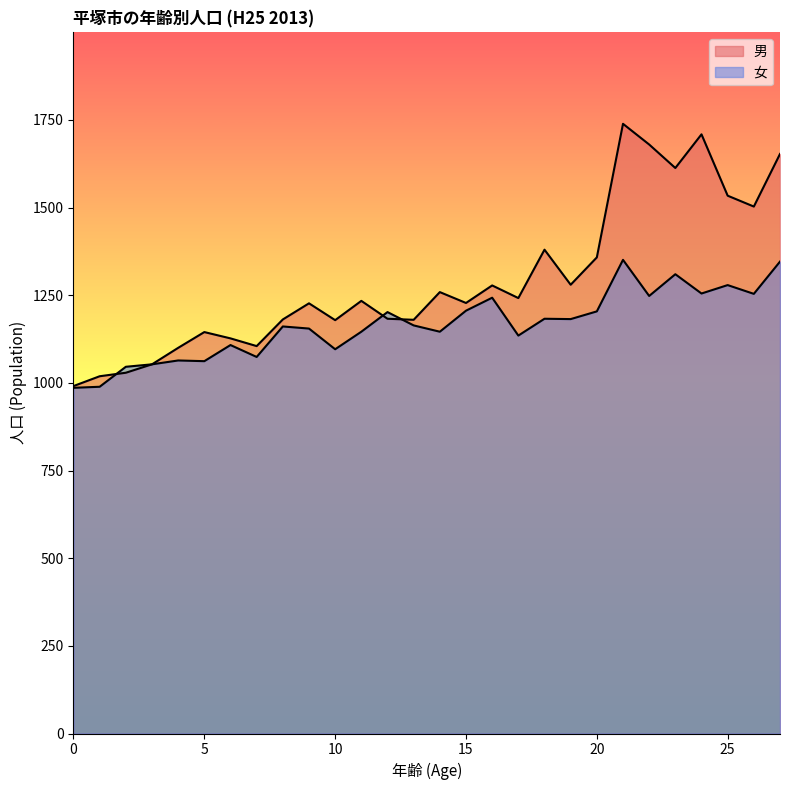

At how many categories does at least one series exceed 1129?

21